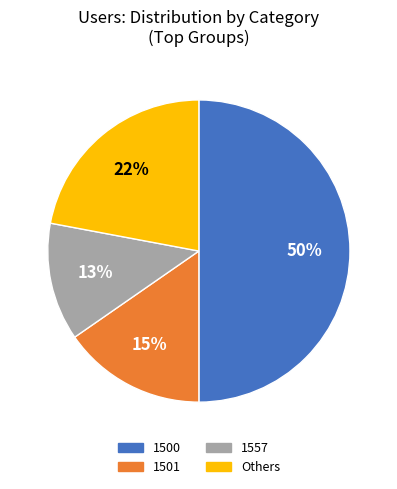

Count the number of slices in the pie.

4